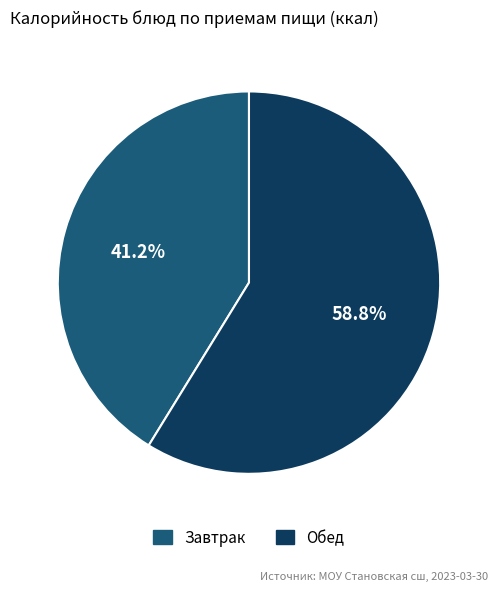

Between Завтрак and Обед, which is larger?

Обед